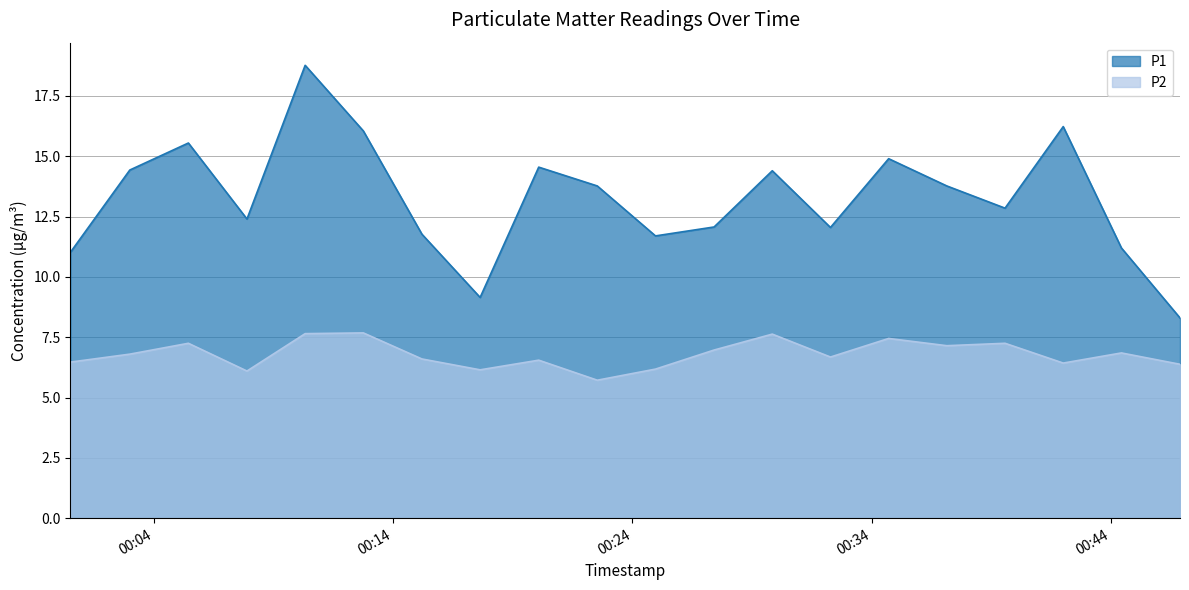

Does the chart display data point markers on the line(s)?

No